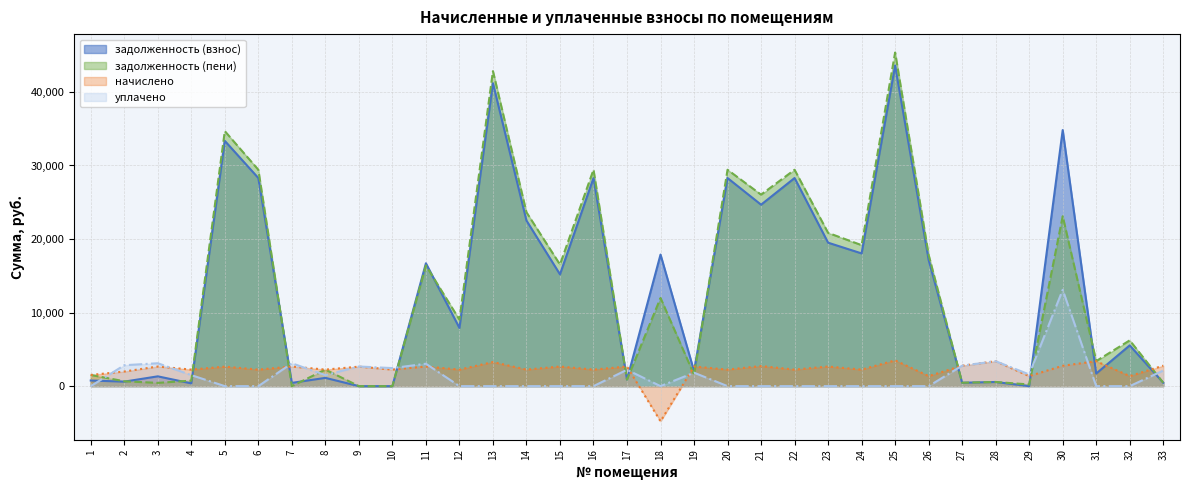

At which category does начислено reach its first local peak?

3